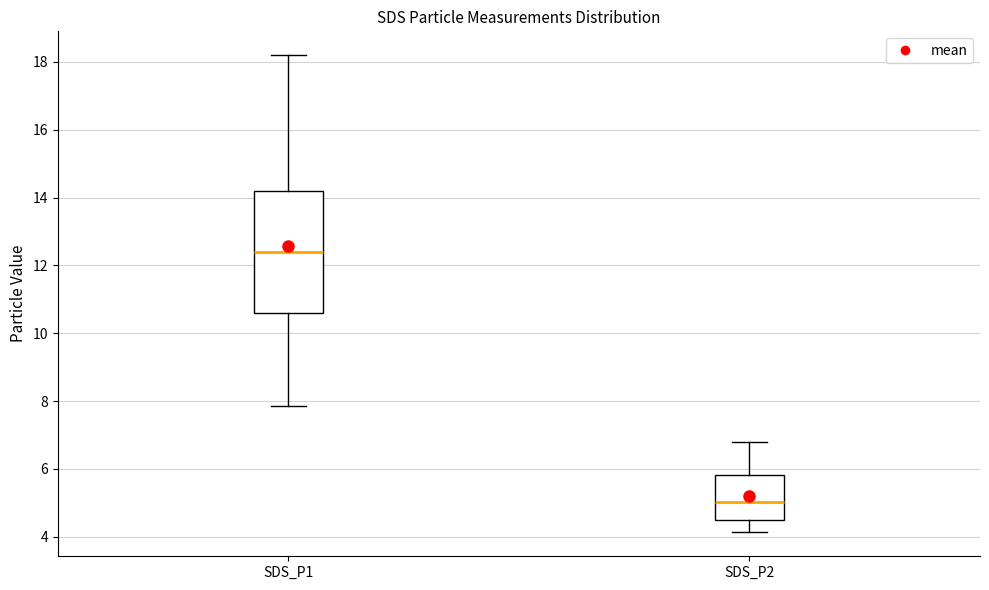

Reading left to right, transcribe this box plot: for each box, give where its median line is, the range the box spans, and where its two whiskers end, as read against the y-axis. The values are not printed on the chart, so give them approximately, as read against the axis.

SDS_P1: median 12.4, box 10.6 to 14.2, whiskers 7.8 to 18.2
SDS_P2: median 5.0, box 4.6 to 5.8, whiskers 4.2 to 6.8